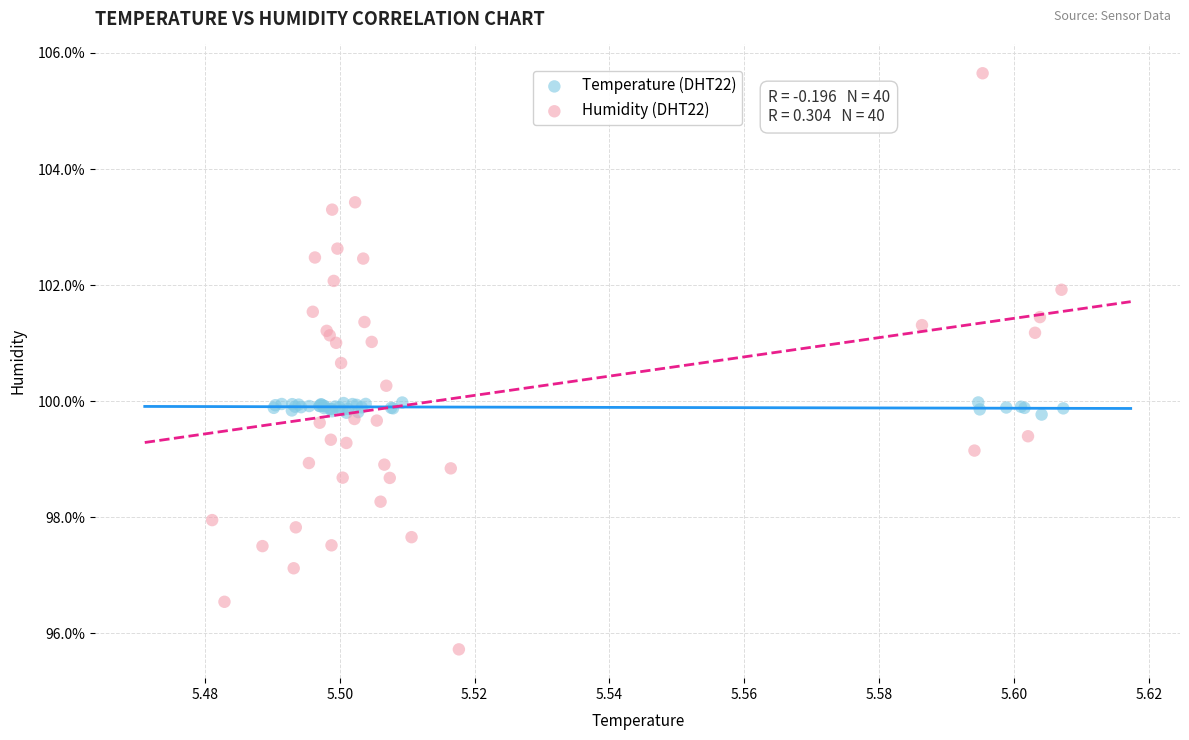

Which series contains the highest Y value?

Humidity (DHT22)